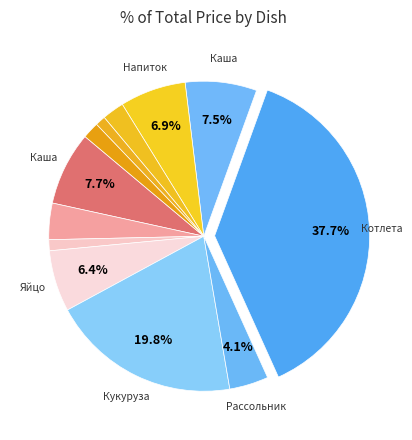

Is there a majority slice in this chart?

No